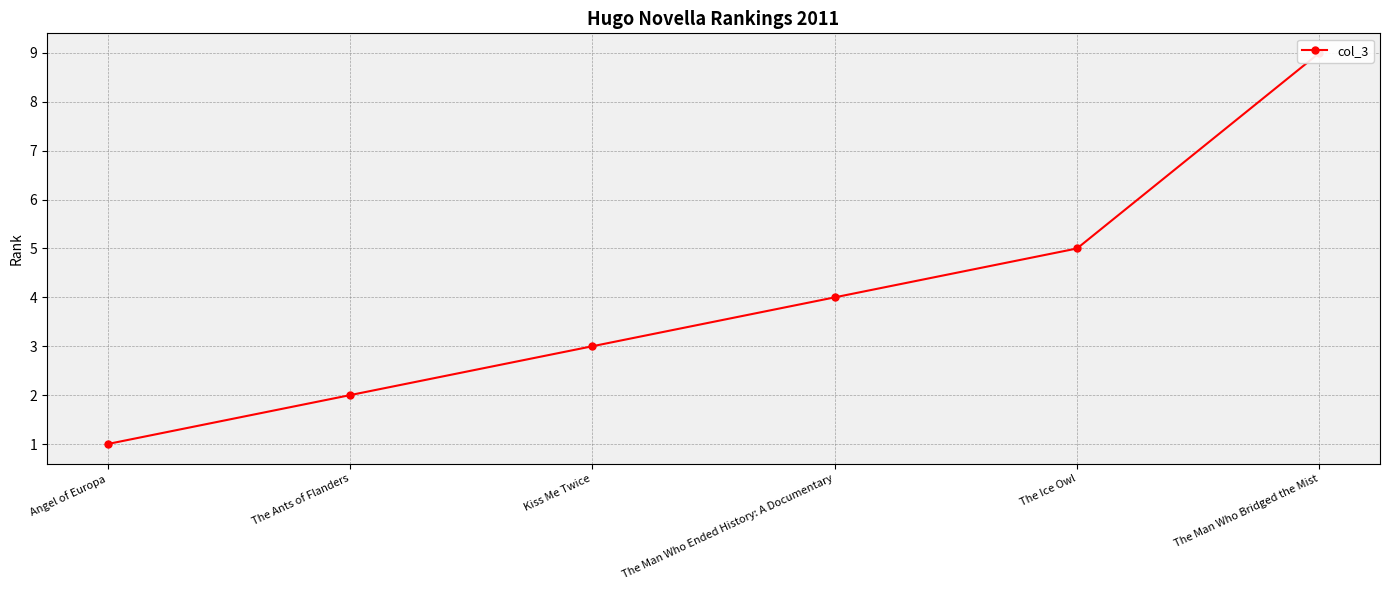

How many lines are shown in the chart?

1